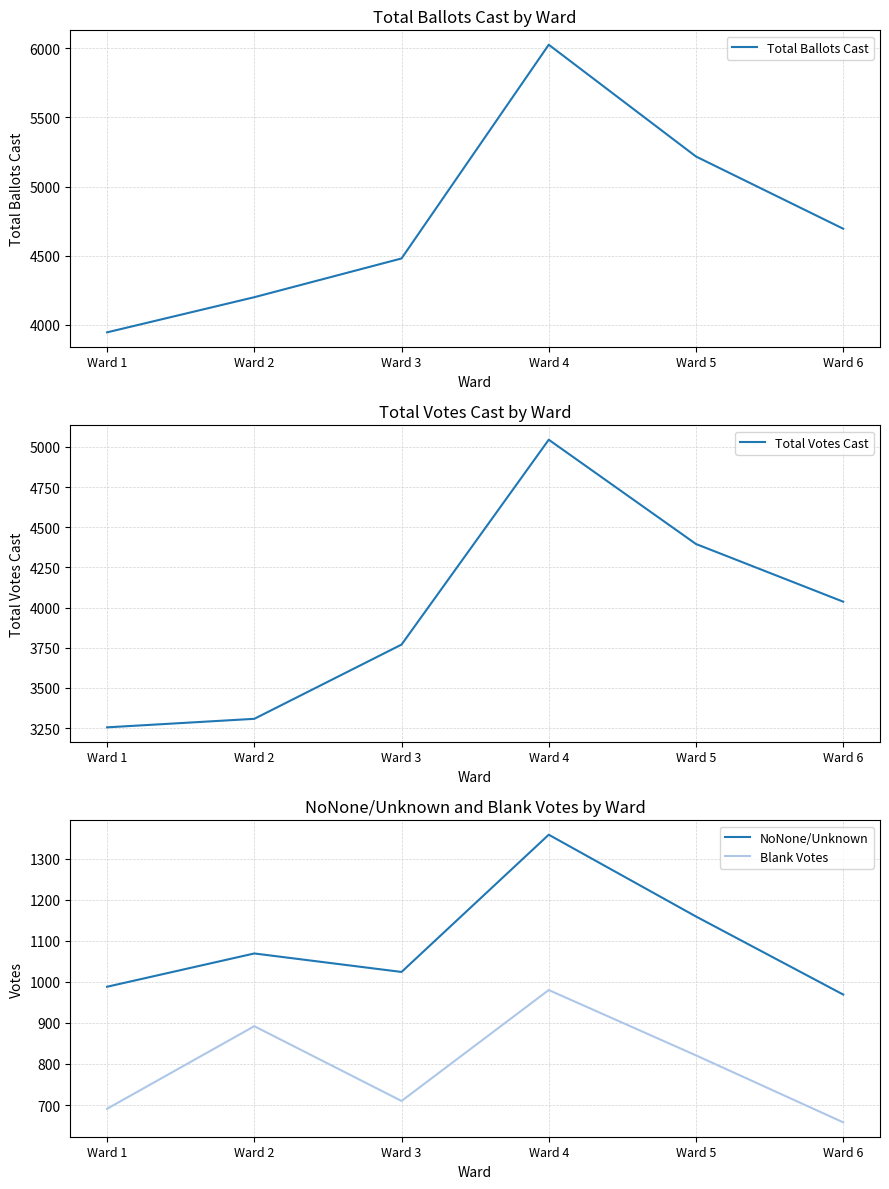

At which label is Total Votes Cast closest to 4150?

Ward 6